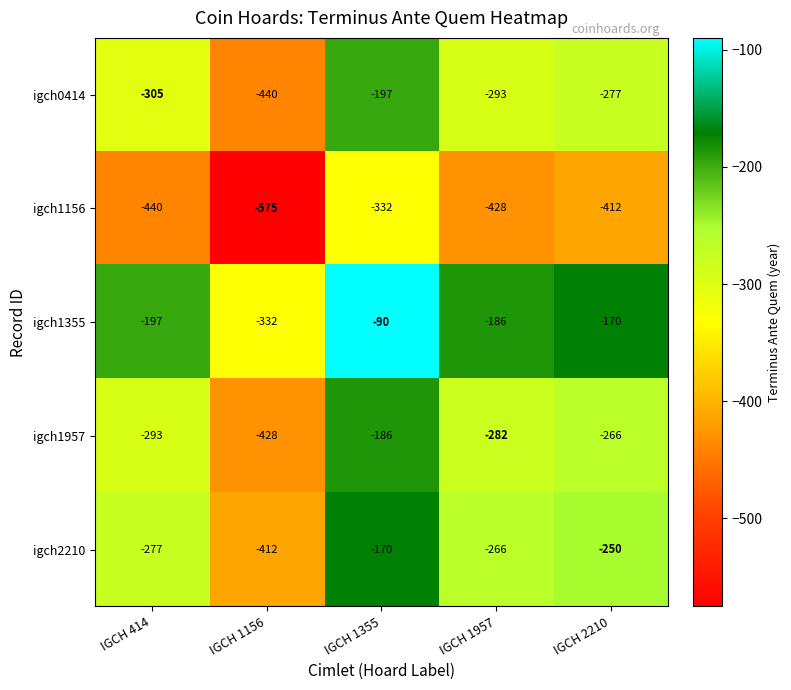

Reading left to right, list all the values displayed in this chart.

igch0414: IGCH 414=-305	IGCH 1156=-440	IGCH 1355=-197	IGCH 1957=-293	IGCH 2210=-277
igch1156: IGCH 414=-440	IGCH 1156=-575	IGCH 1355=-332	IGCH 1957=-428	IGCH 2210=-412
igch1355: IGCH 414=-197	IGCH 1156=-332	IGCH 1355=-90	IGCH 1957=-186	IGCH 2210=-170
igch1957: IGCH 414=-293	IGCH 1156=-428	IGCH 1355=-186	IGCH 1957=-282	IGCH 2210=-266
igch2210: IGCH 414=-277	IGCH 1156=-412	IGCH 1355=-170	IGCH 1957=-266	IGCH 2210=-250